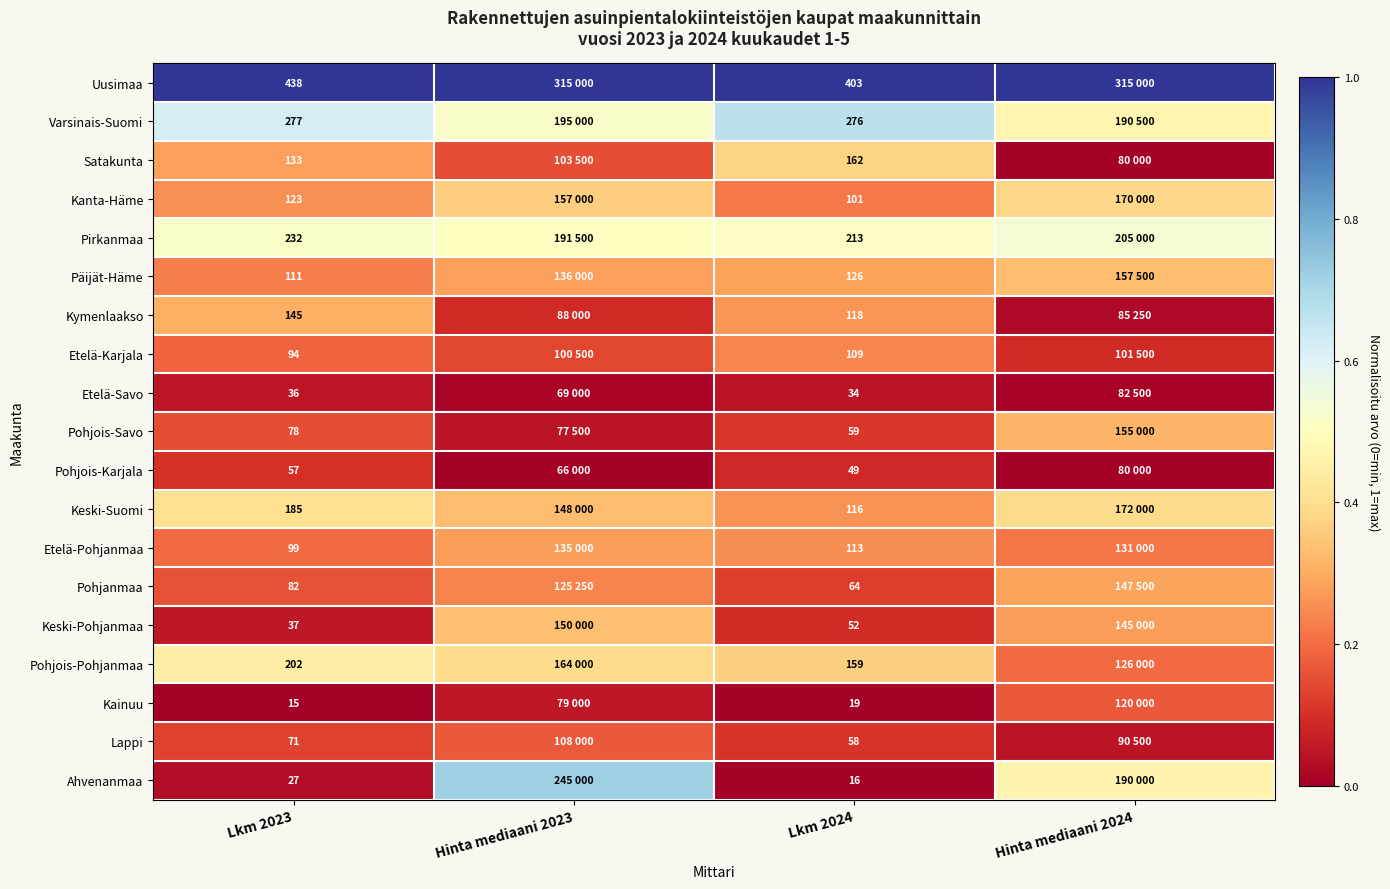

Is the value of Etelä-Pohjanmaa at Lkm 2023 greater than the value of Keski-Suomi at Lkm 2024?

No